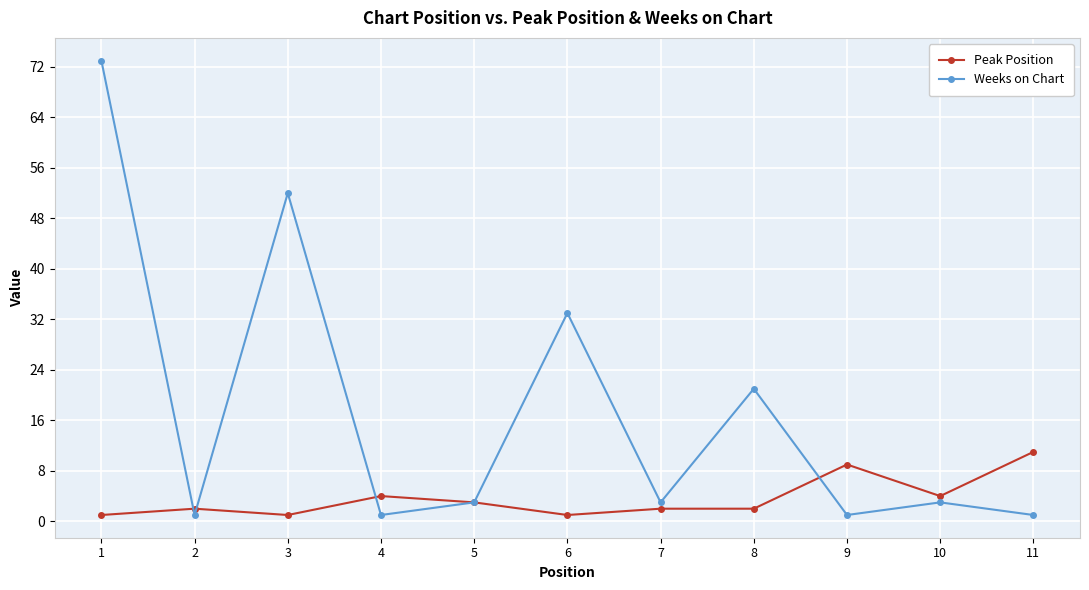

Is it true that Peak Position equals 11 at 11?

True